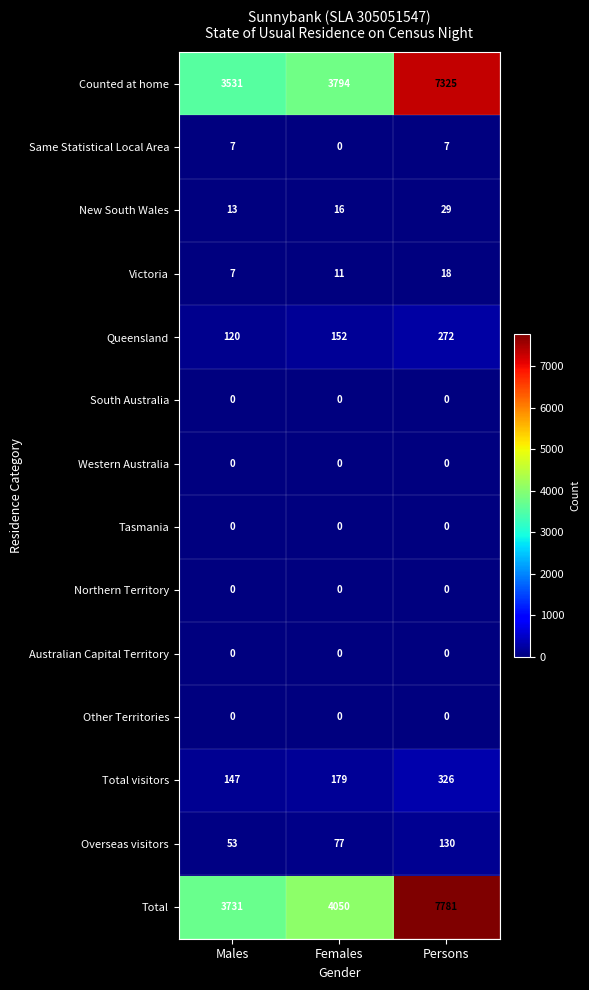

At which category is the sum across all series the highest?

Persons